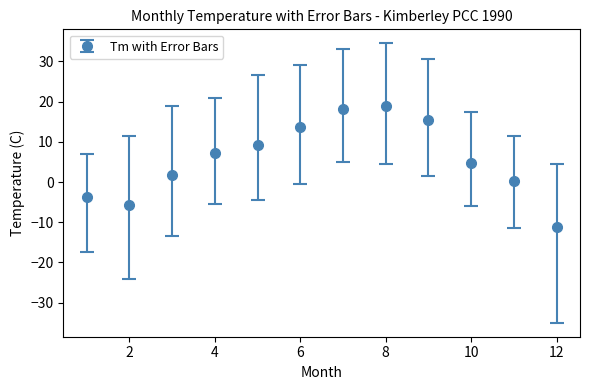

What is the smallest value displayed?

-11.2